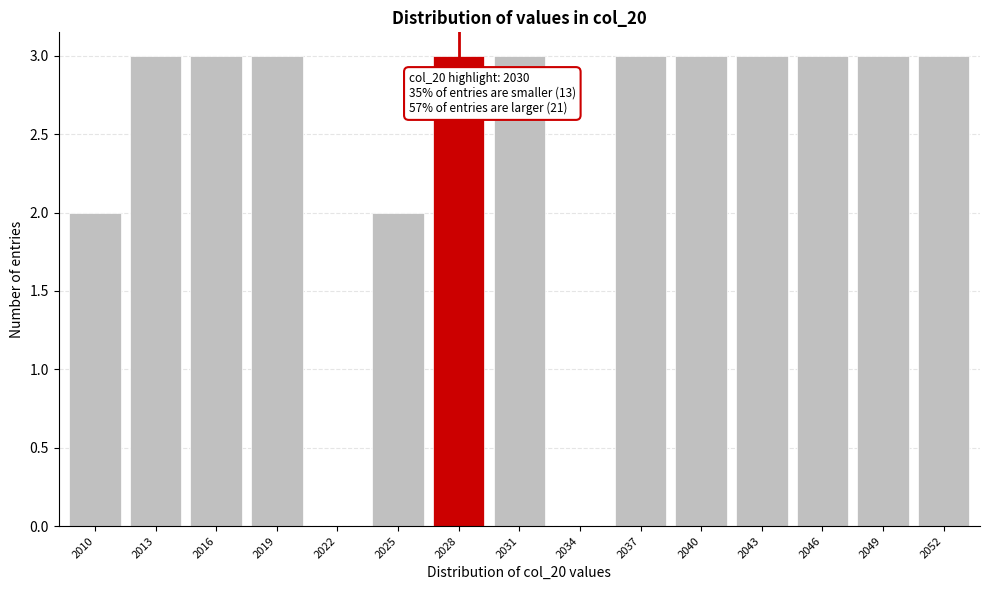

Reading right to left, transcribe all the data shown in this chart.

2052=3	2049=3	2046=3	2043=3	2040=3	2037=3	2034=0	2031=3	2028=3	2025=2	2022=0	2019=3	2016=3	2013=3	2010=2